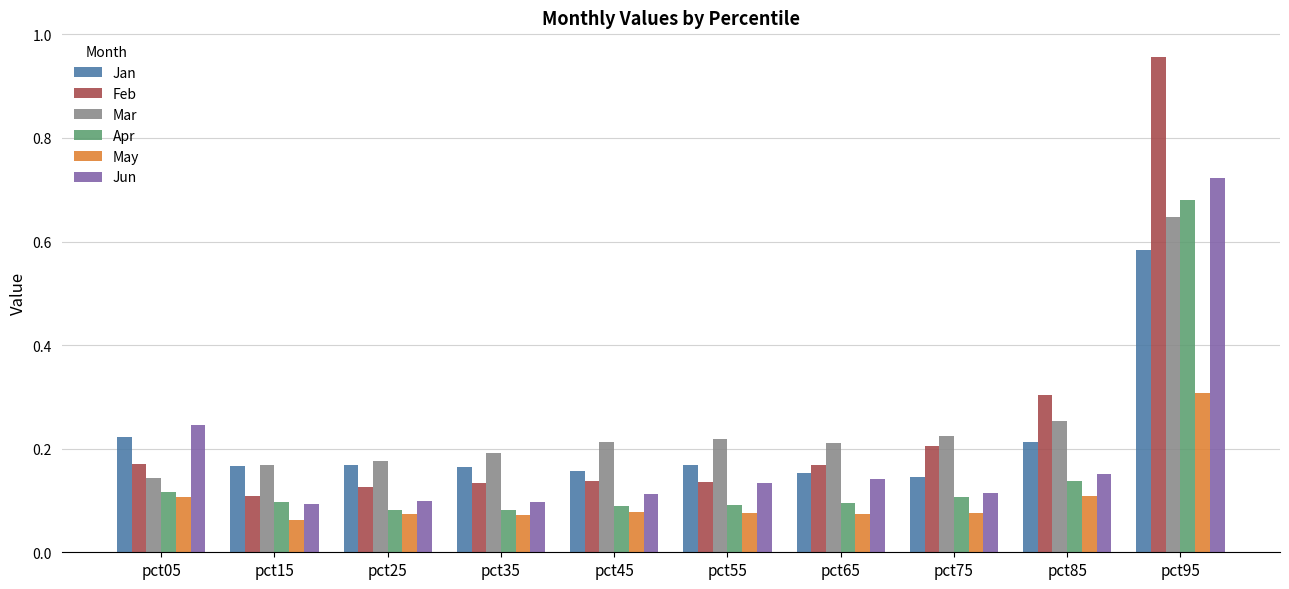

List the series in order of their peak value, lowest first.

May, Jan, Mar, Apr, Jun, Feb